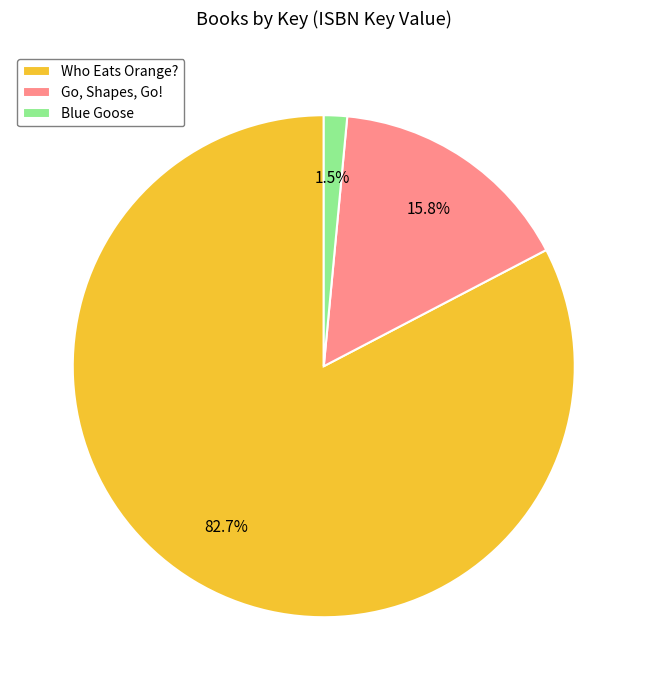

Which category has the smallest portion of the pie?

Blue Goose